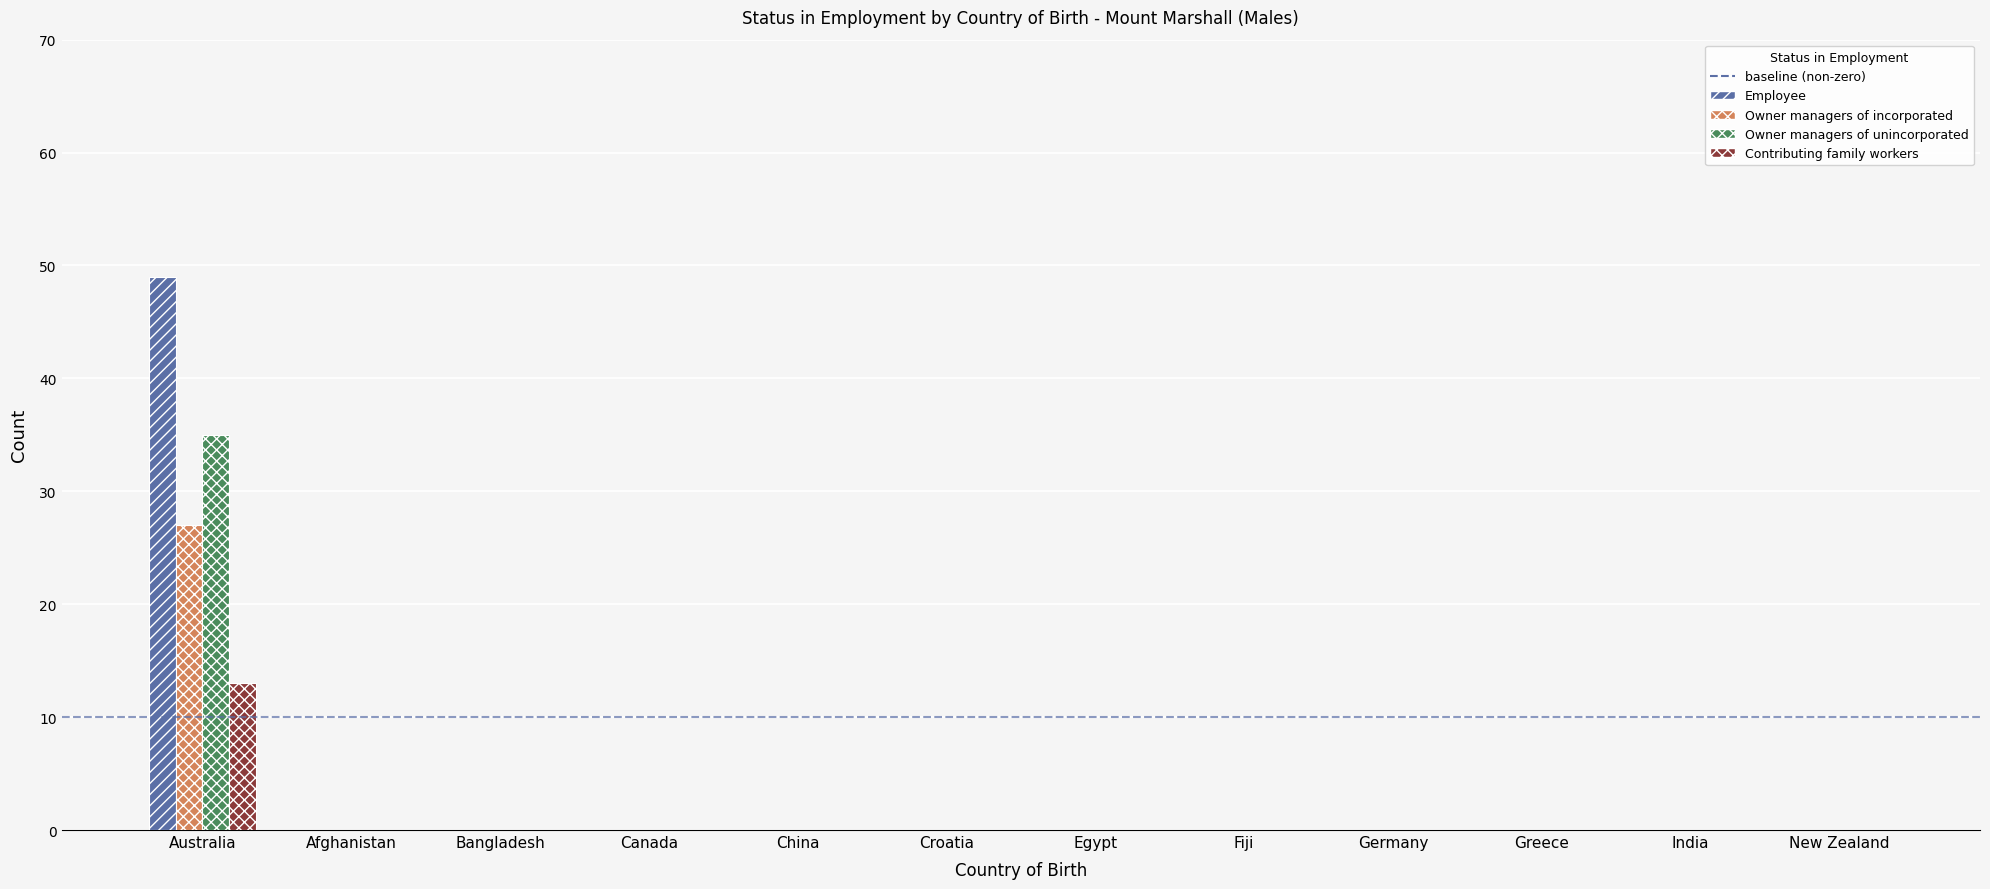

The Contributing family workers series shows -4 at China. True or false?

False